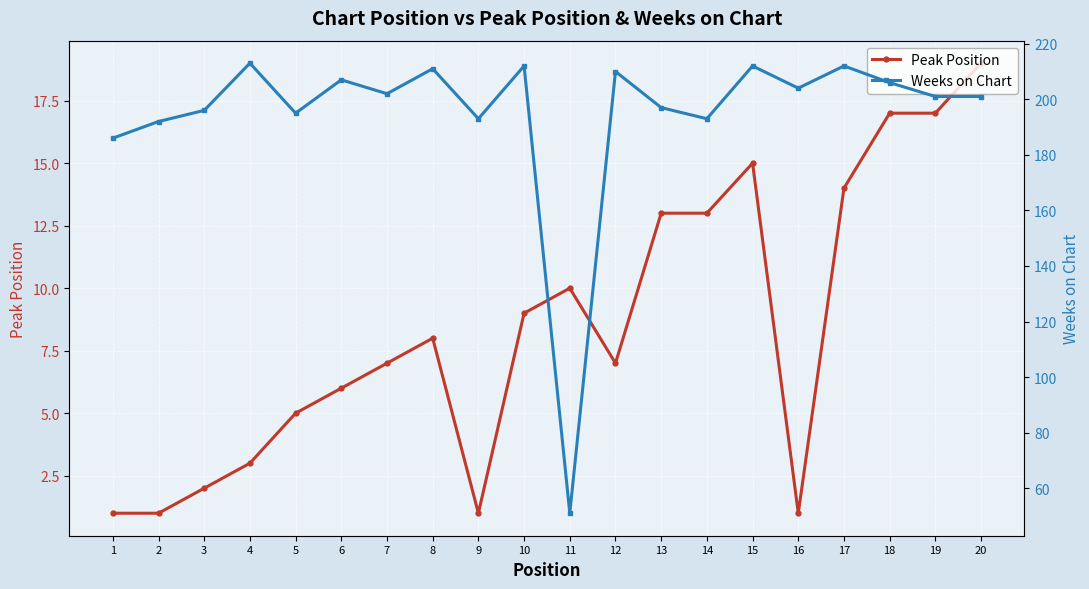

Which series has the largest total across all categories?

Weeks on Chart